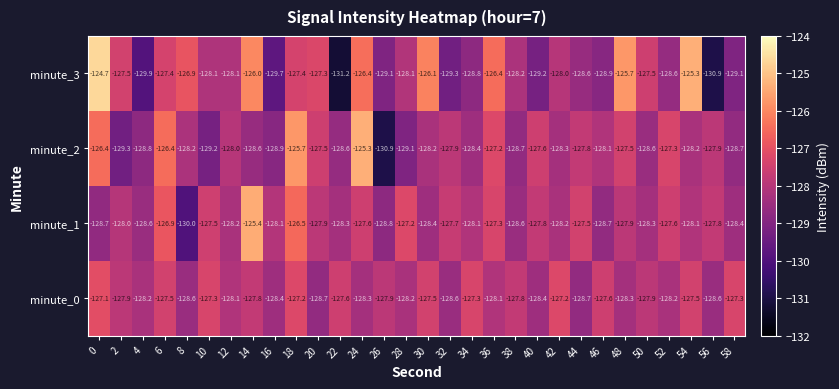

At which label is minute_3 closest to -127?

8